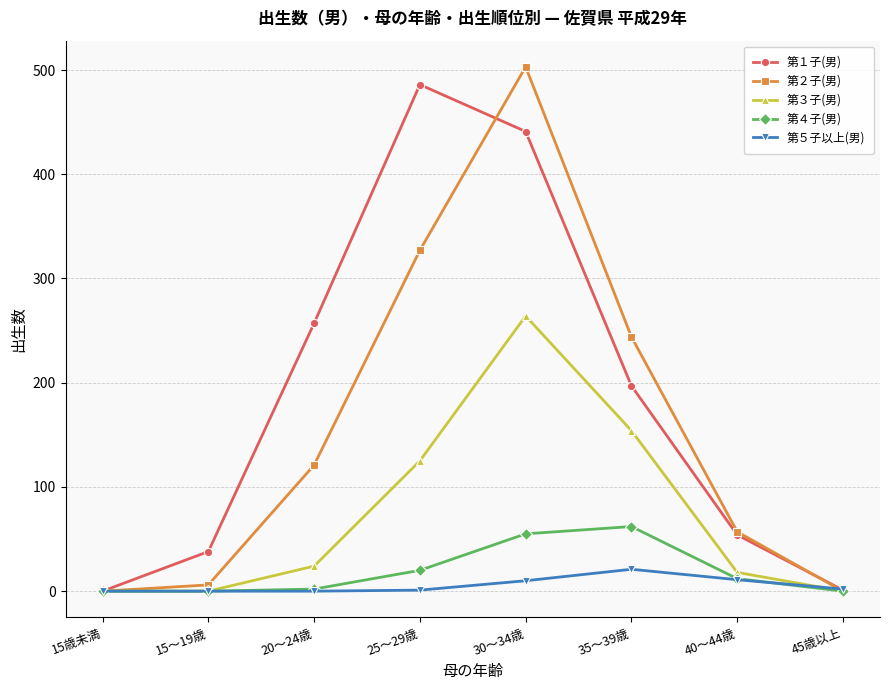

True or false: 第２子(男) has more than 1 points higher than both neighbors.

False